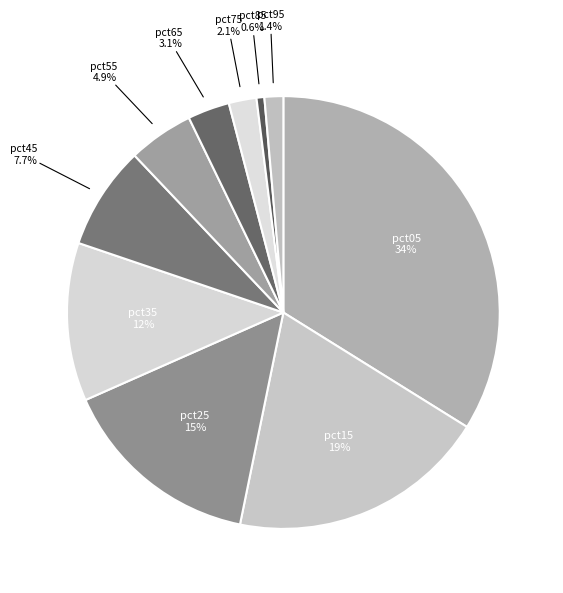

Rank the categories by value from lowest to highest.

pct85, pct95, pct75, pct65, pct55, pct45, pct35, pct25, pct15, pct05